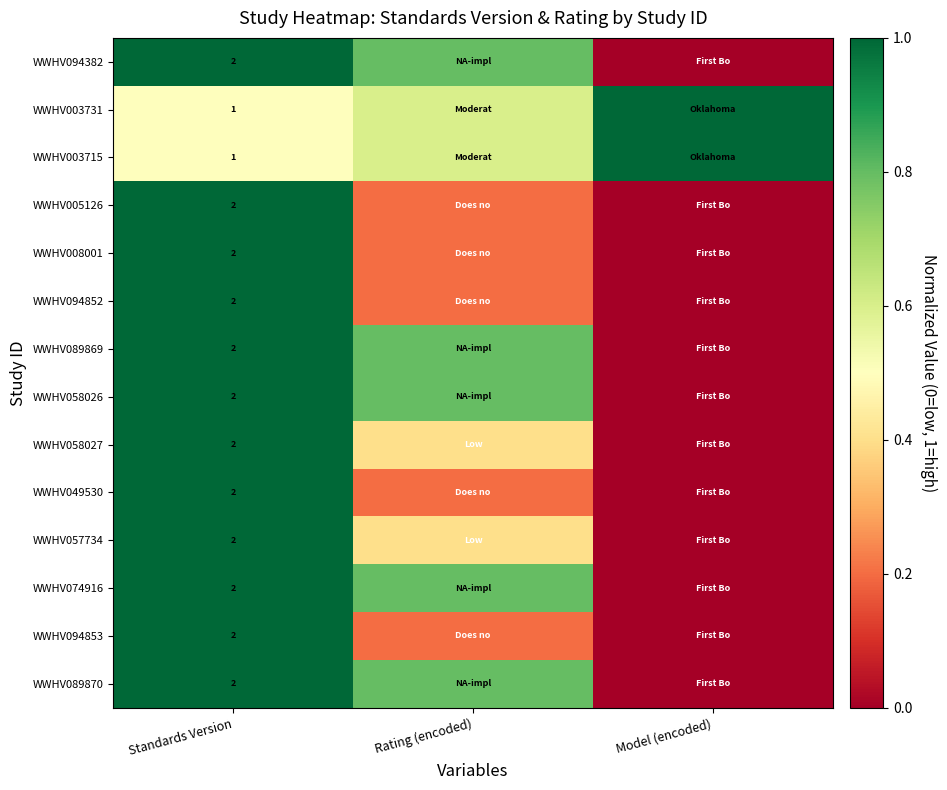

True or false: WWHV094382 has a value of 0.5 at Standards Version.

False